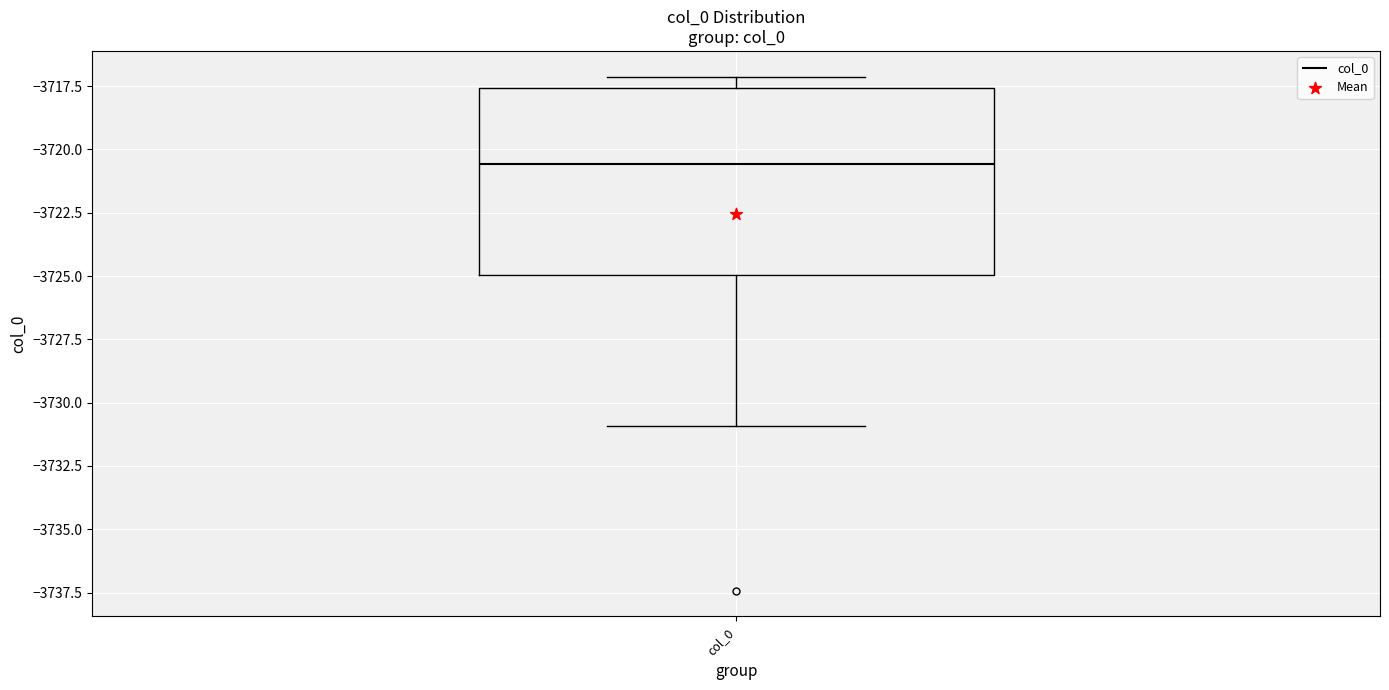

Where does the median line of the box for col_0 sit on the y-axis? The values are not printed on the chart, so give them approximately, as read against the axis.

-3720.5